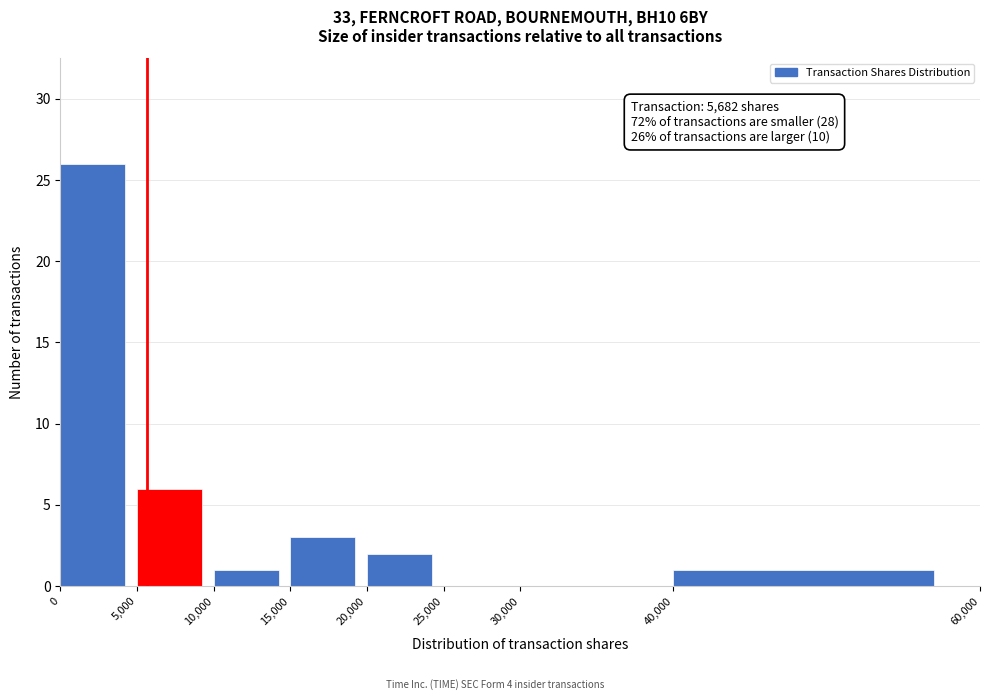

Which range on the x-axis has the tallest bar?

0 to 5,000